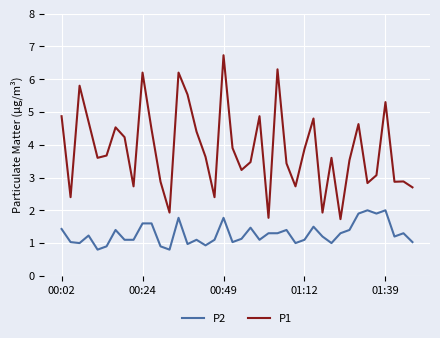

Which series has the widest spread of values?

P1